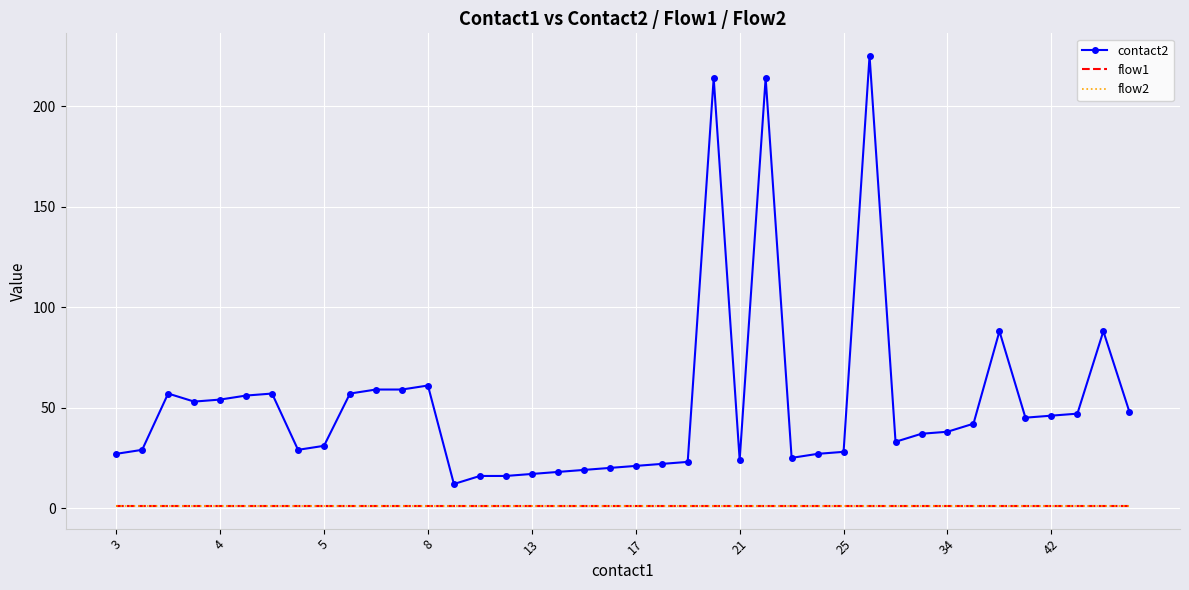

True or false: flow2 and contact2 intersect in this chart.

False